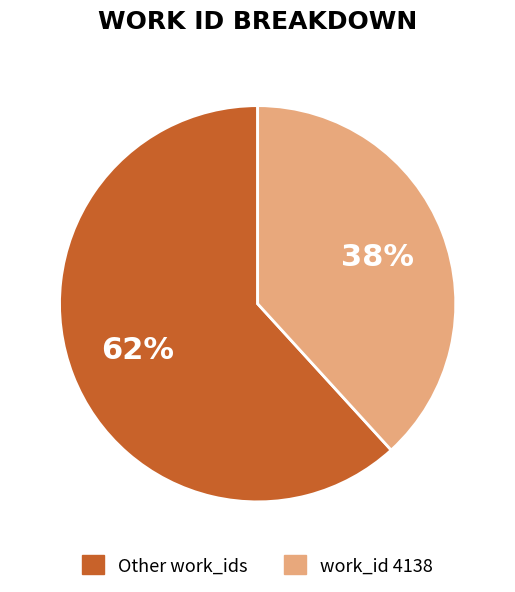

Count the number of slices in the pie.

2